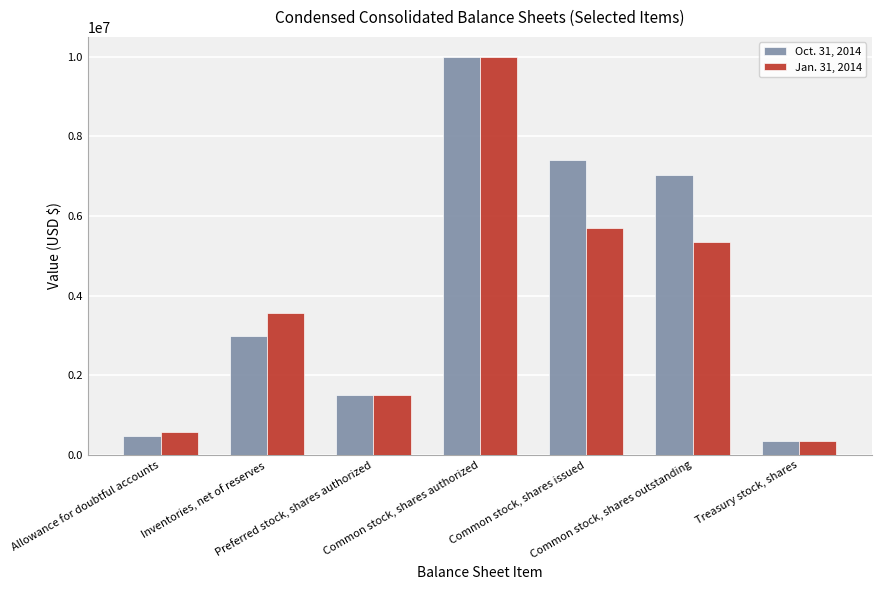

The Oct. 31, 2014 series shows 1500000 at Preferred stock, shares authorized. True or false?

True